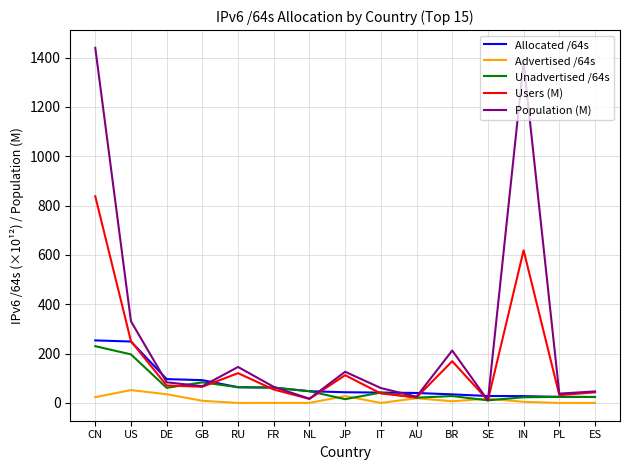

Between CN and JP, which series saw the biggest shift?

Population (M)